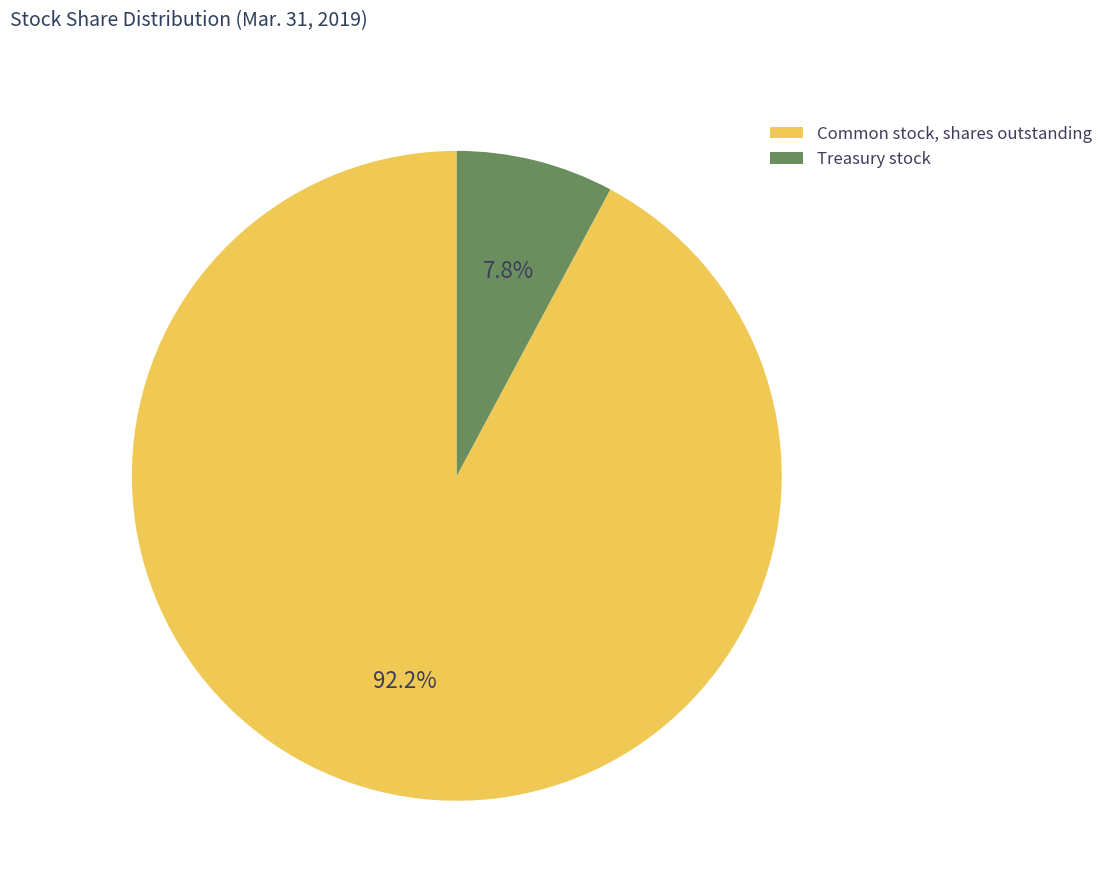

True or false: Treasury stock accounts for 8% of the total.

True